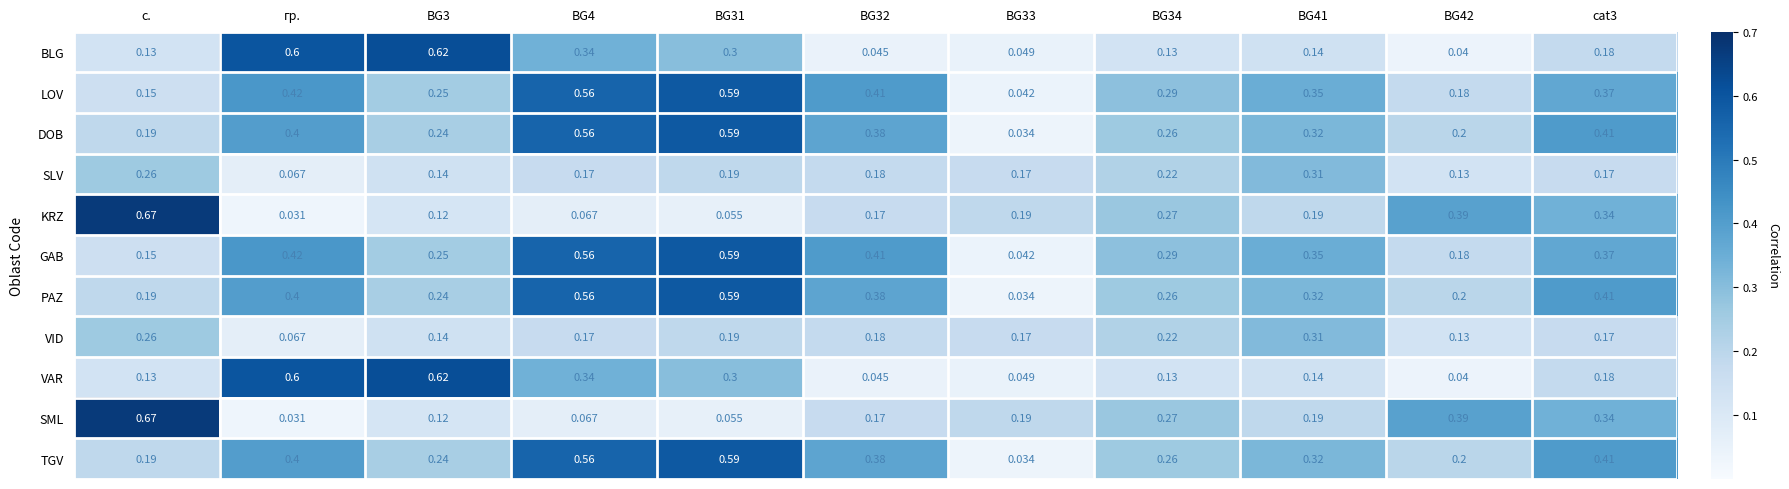

Is the value of DOB at BG3 greater than the value of BLG at BG34?

Yes